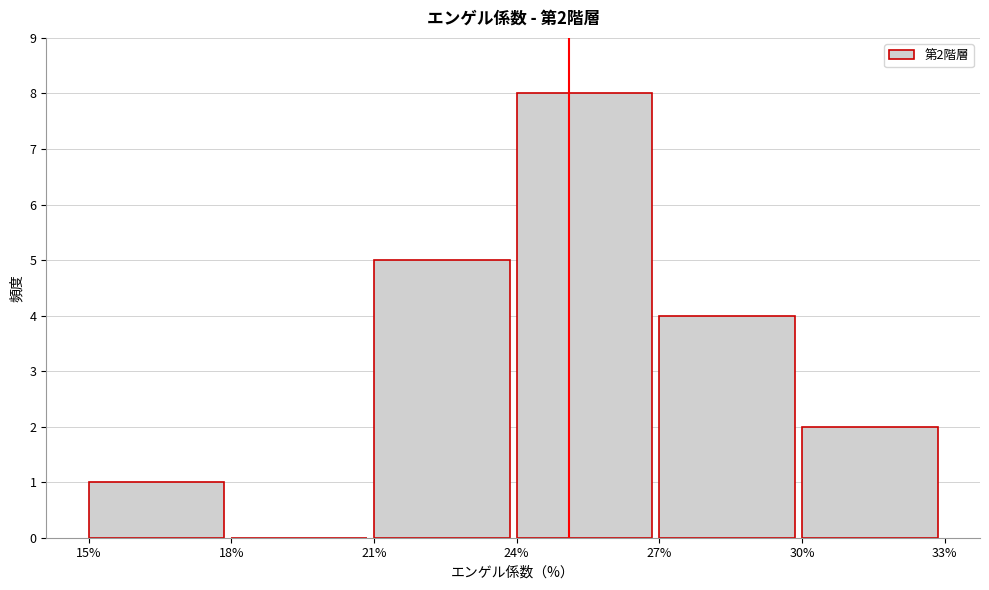

Which range on the x-axis has the tallest bar?

24% to 27%